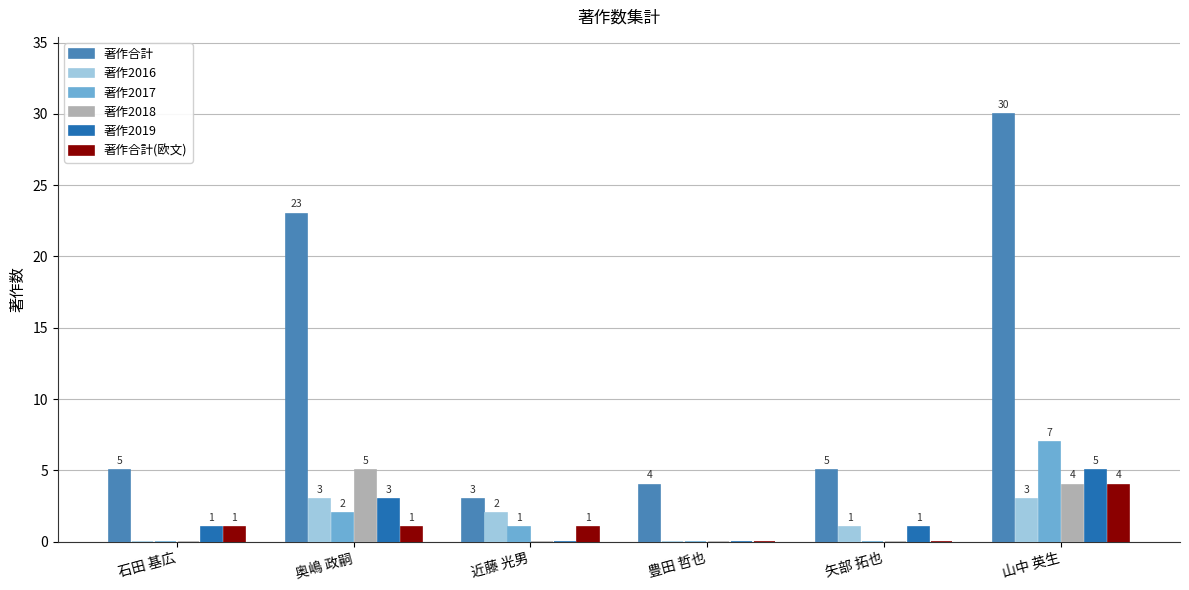

What is the total value across all series at 山中 英生?

53